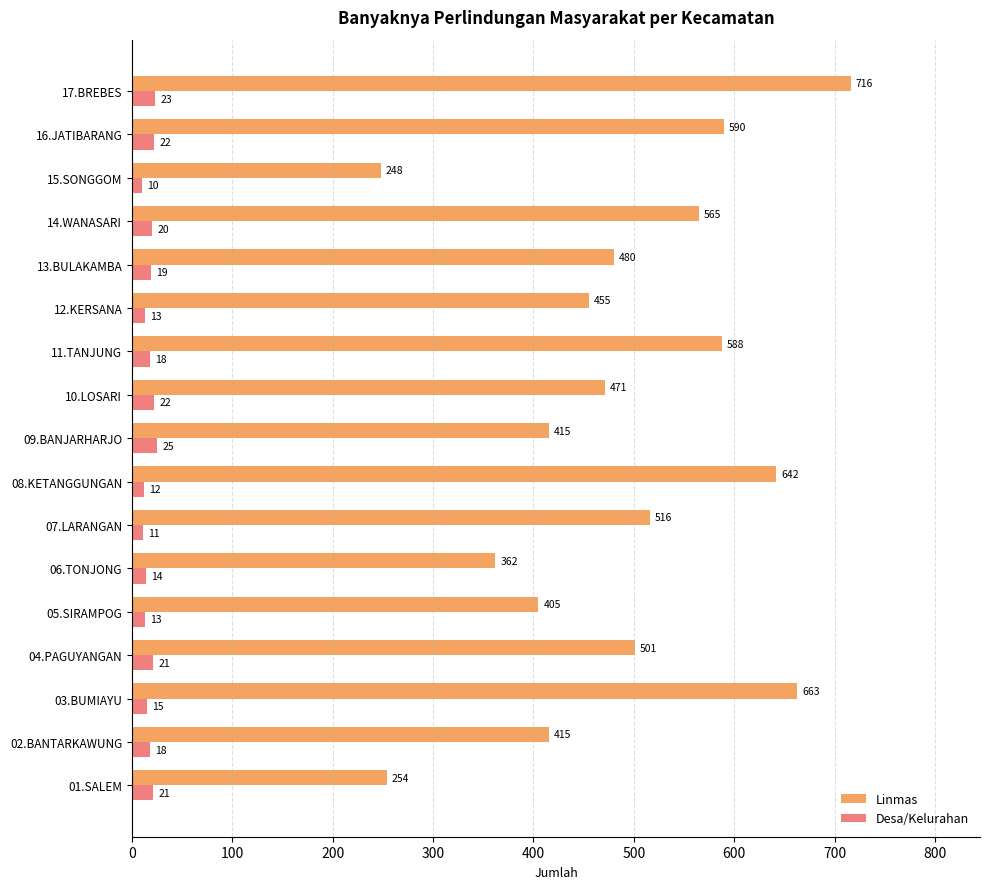

What is the difference between the highest and lowest values at 07.LARANGAN?

505